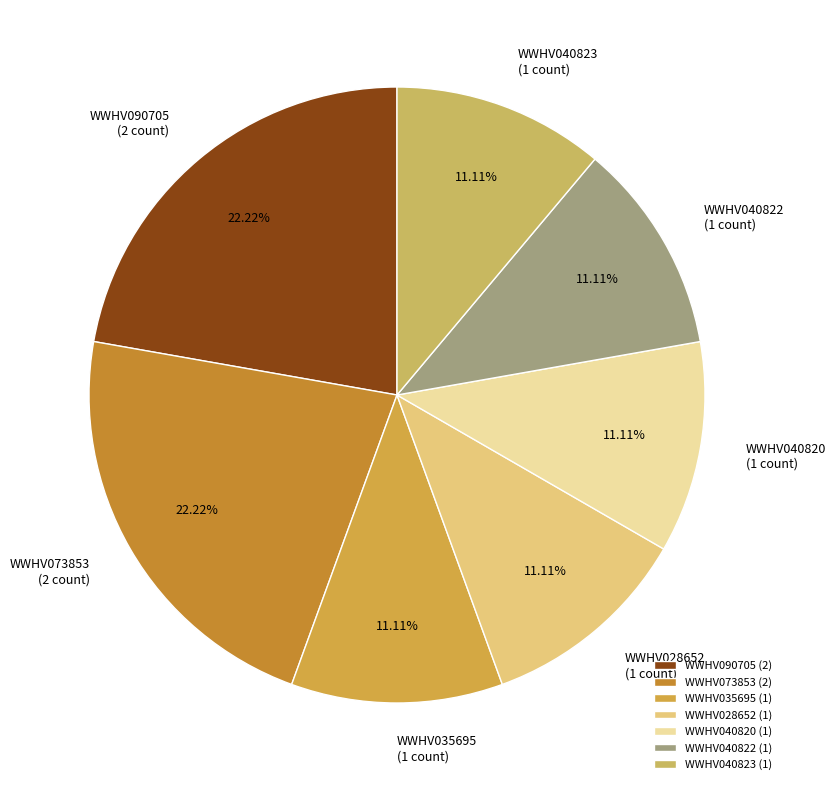

Is there a majority slice in this chart?

No